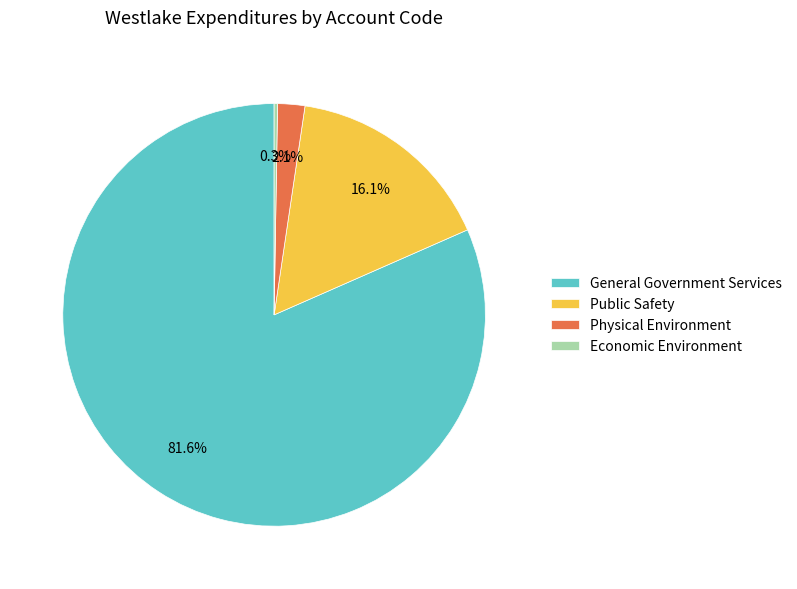

Approximately how many times larger is the value at General Government Services compared to Public Safety?

5.1